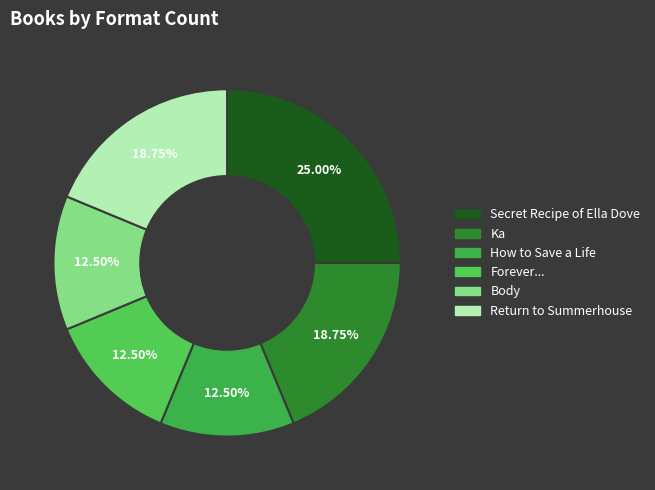

Which category has the biggest portion of the pie?

Secret Recipe of Ella Dove